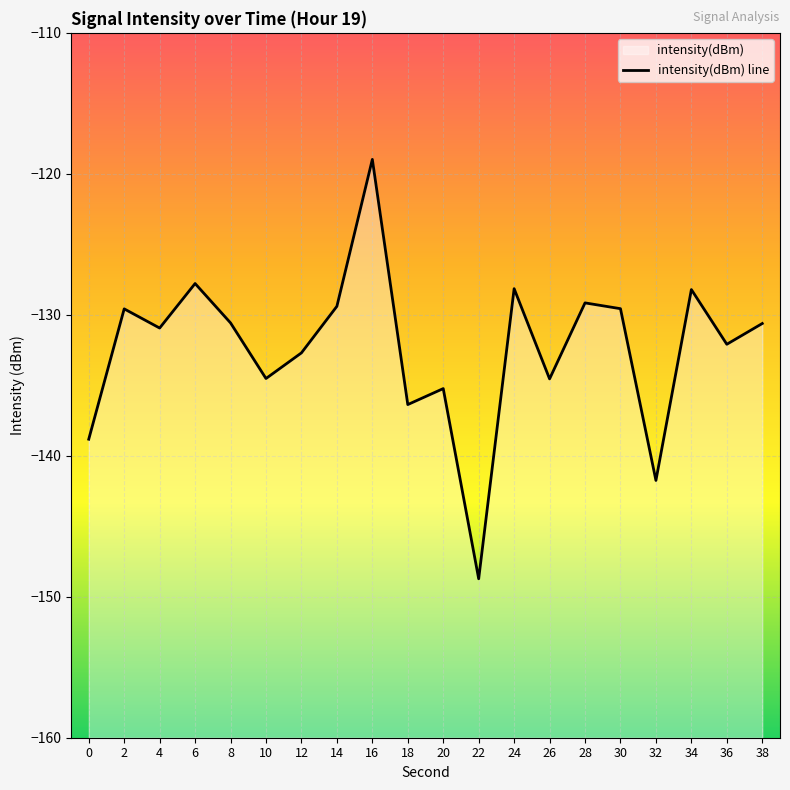

List the labels in order of value, largest first.

16, 6, 24, 34, 28, 14, 30, 2, 8, 38, 4, 36, 12, 10, 26, 20, 18, 0, 32, 22